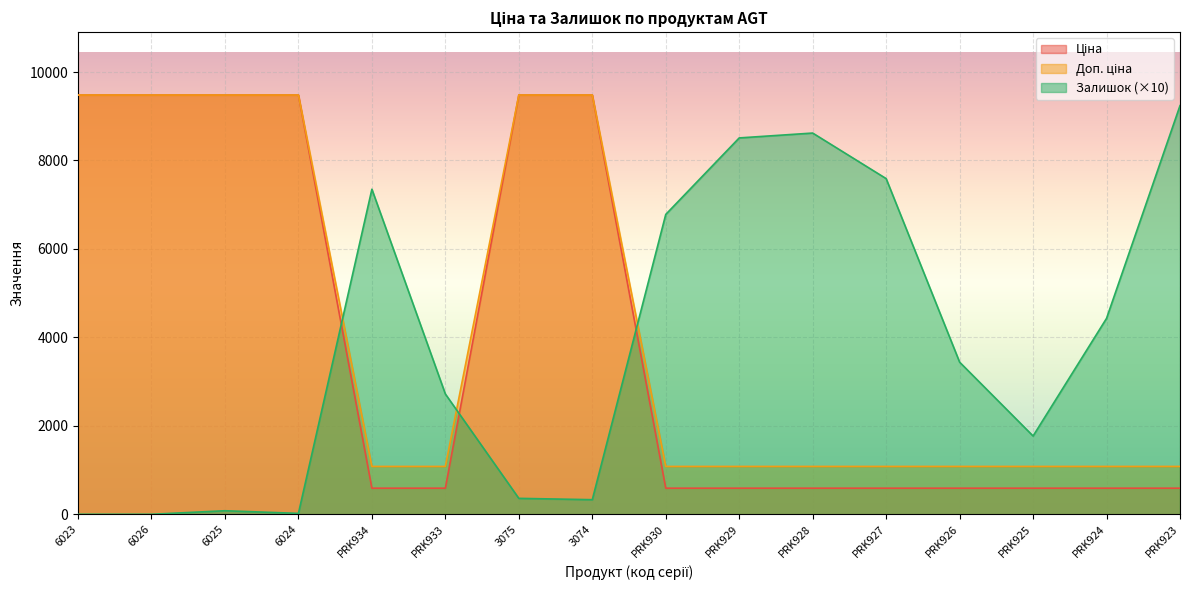

True or false: Доп. ціна and Ціна intersect in this chart.

False